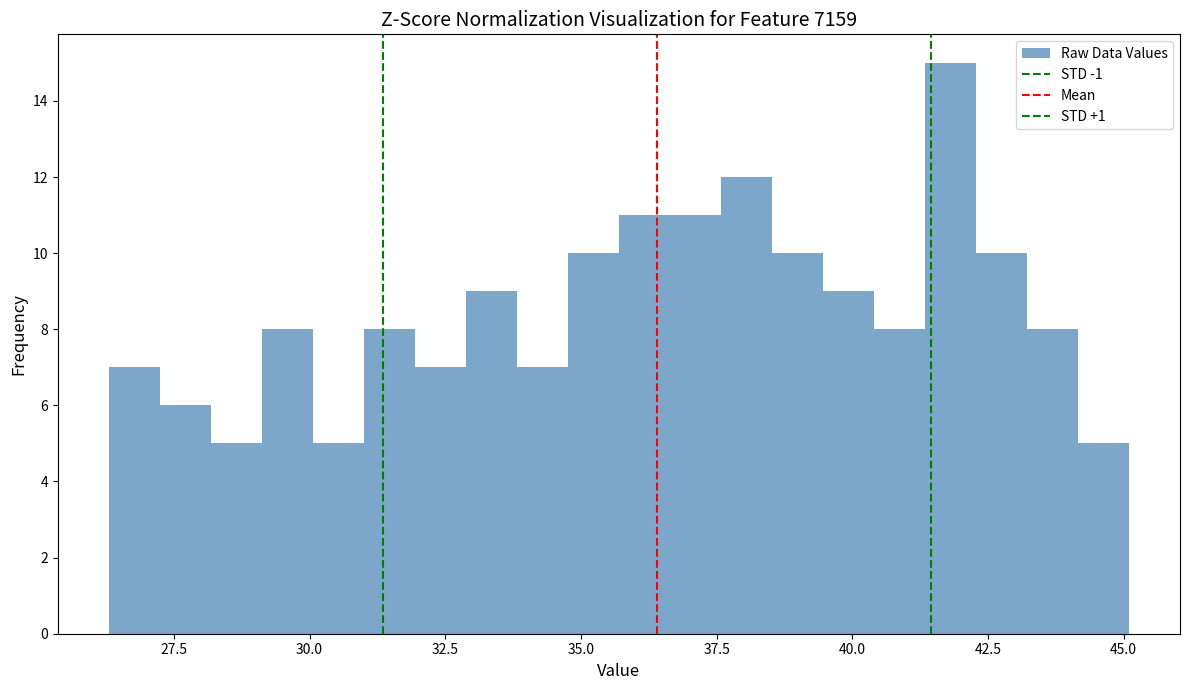

Around what value on the x-axis is the tallest bar? Give the approximate position of its centre, as read against the axis.

42.0